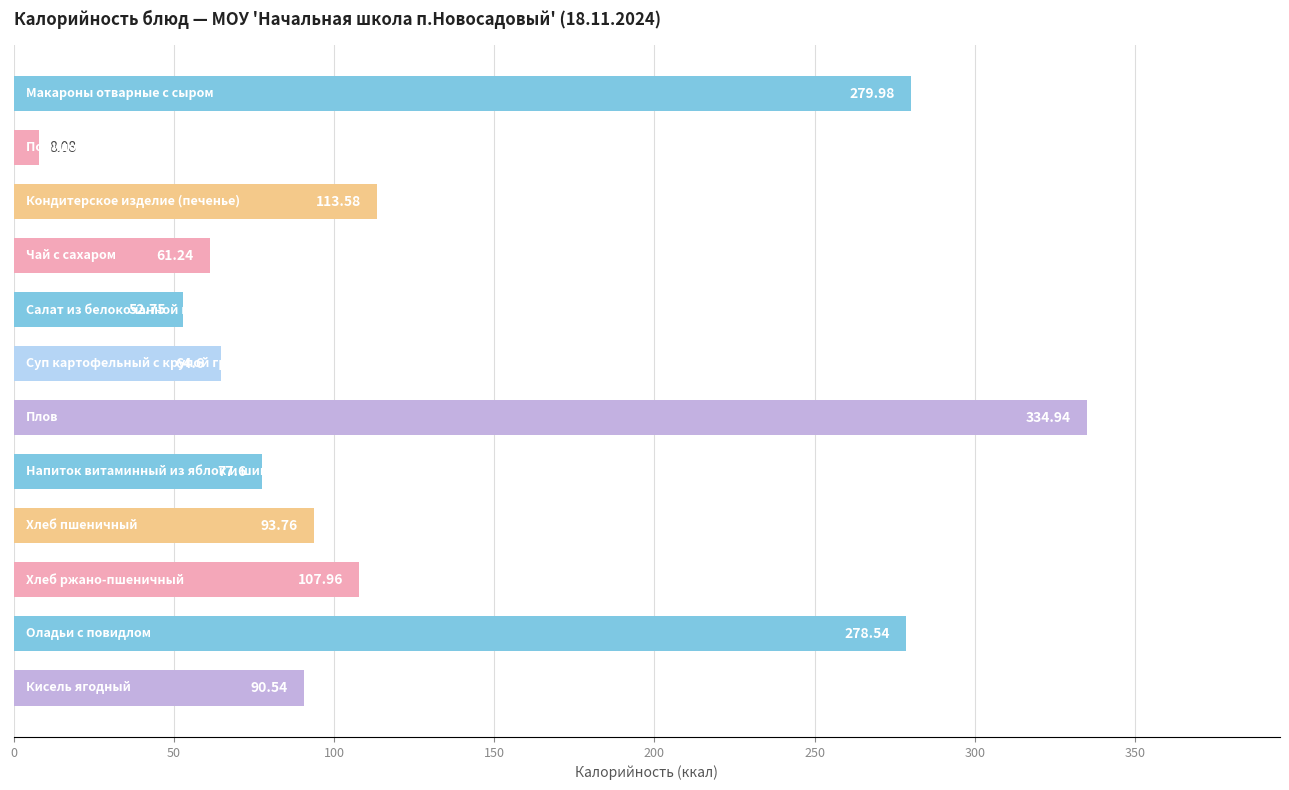

What is the difference between the second highest and minimum values?

271.9